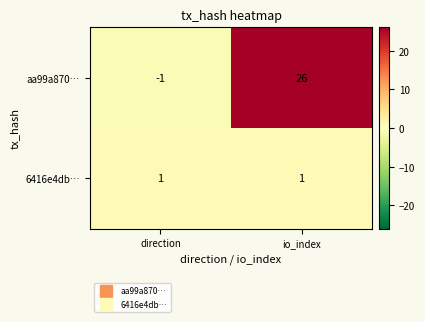

How many series are shown in this chart?

2